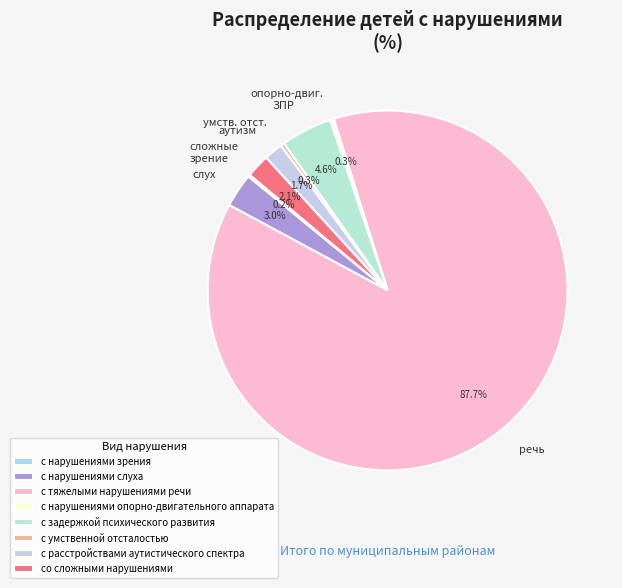

What percentage do с расстройствами аутистического спектра and с нарушениями опорно-двигательного аппарата together represent?

2.0%